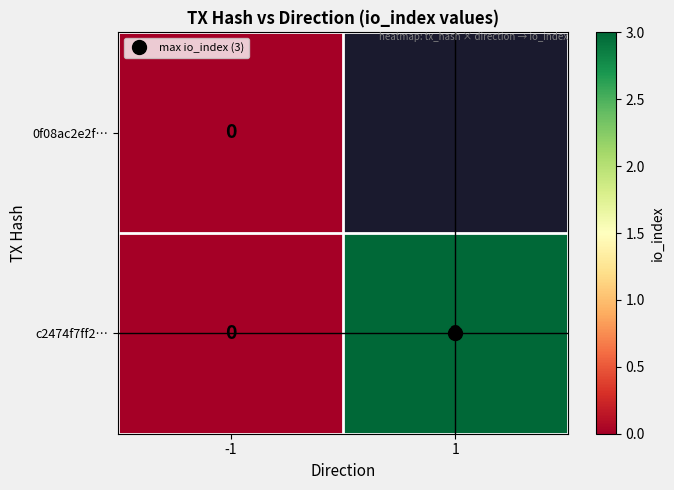

What is the sum of the c2474f7ff2… values at -1 and 1?

3.0